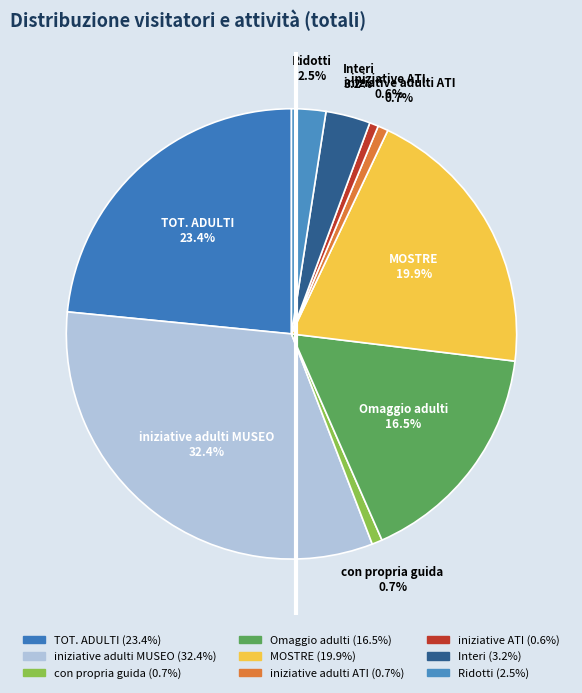

Which slice is the smallest?

iniziative ATI